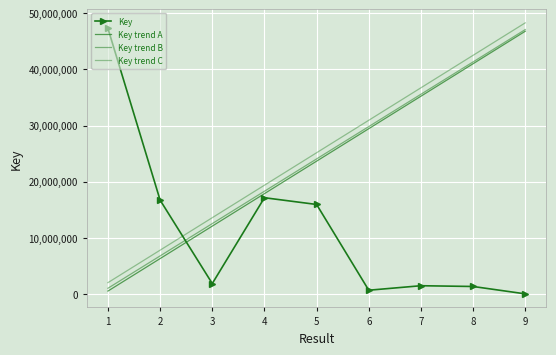

At which category is the sum across all series the highest?

9